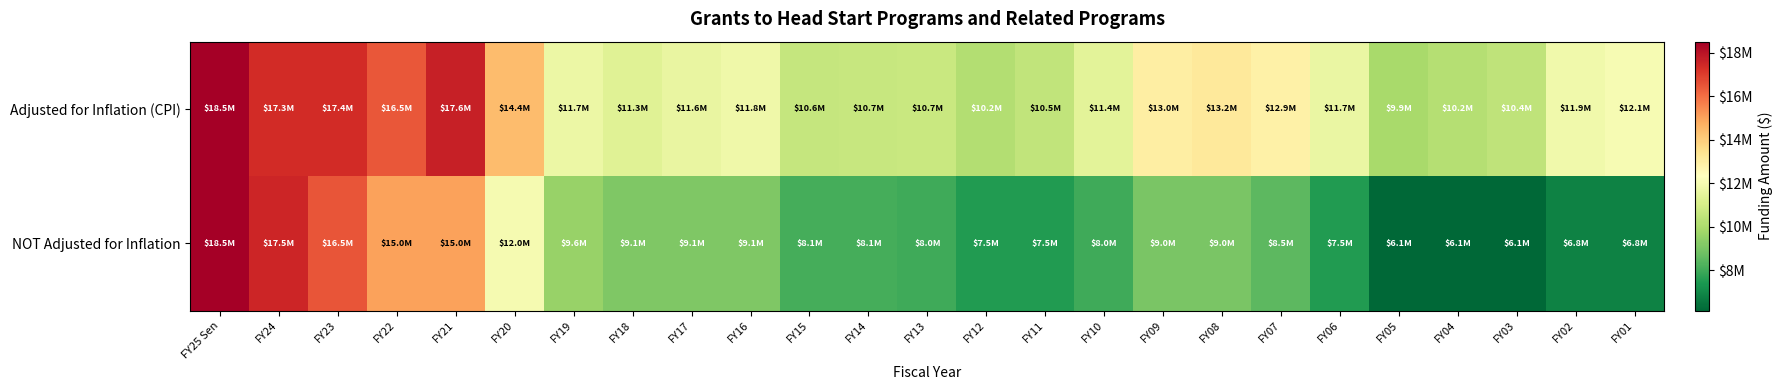

Which label corresponds to the largest value in the chart?

FY25 Sen